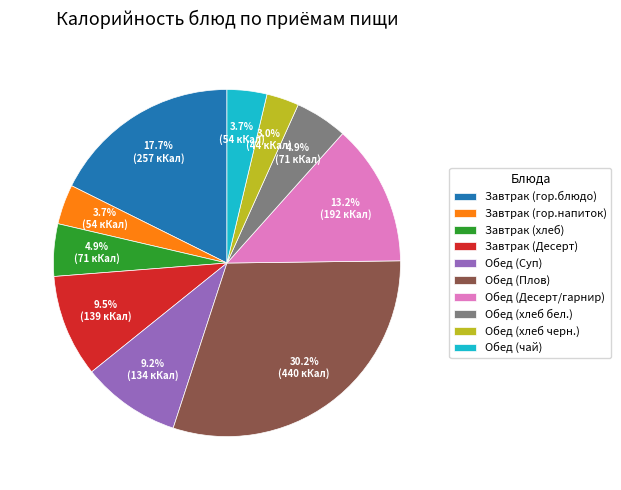

To the nearest percent, what is the combined percentage of Завтрак (Десерт) and Обед (чай)?

13%